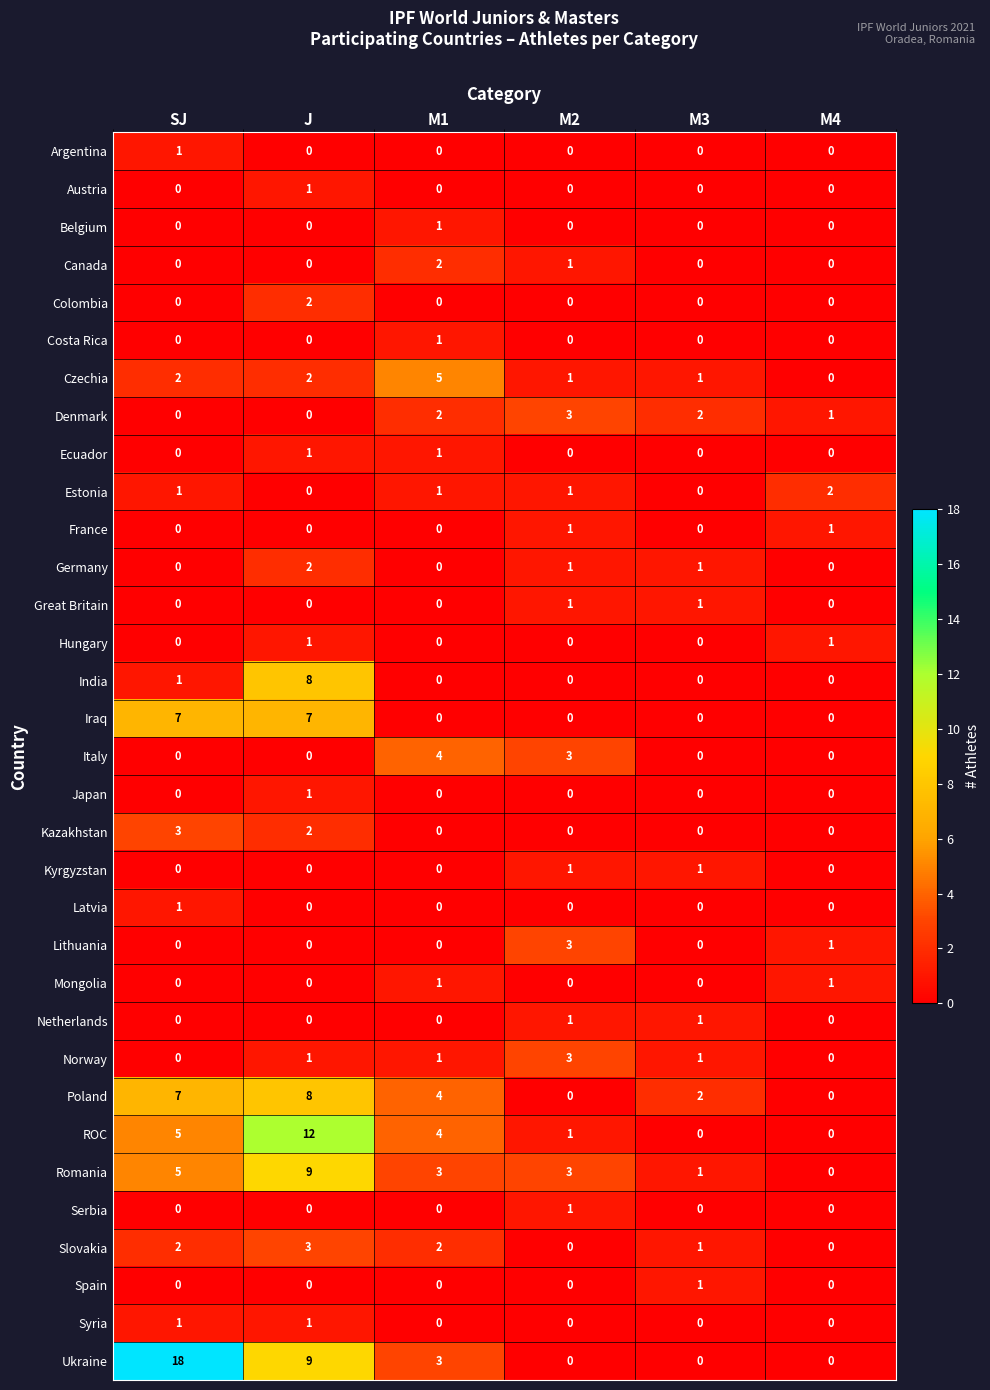

Count the Latvia values in the range 0 to 1.

6